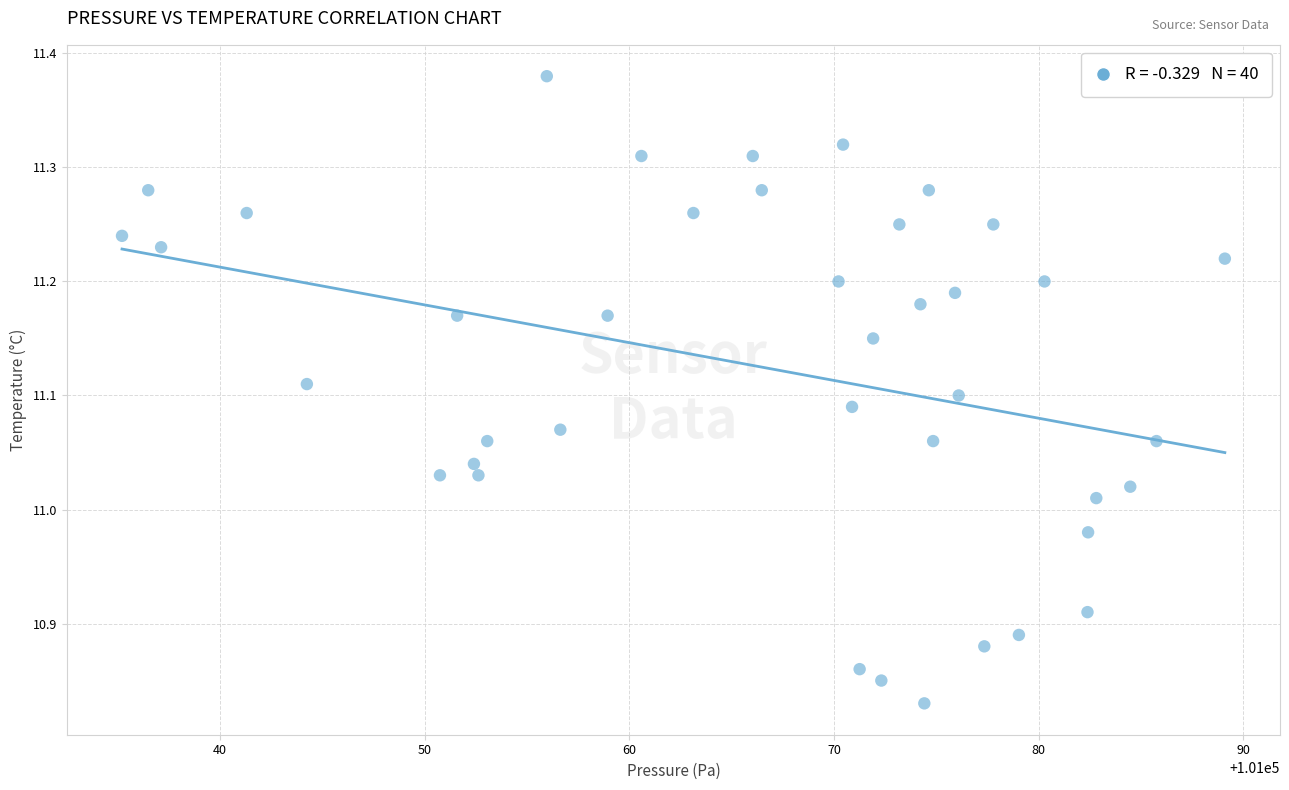

What is the range of X values (max minus min)?

53.9